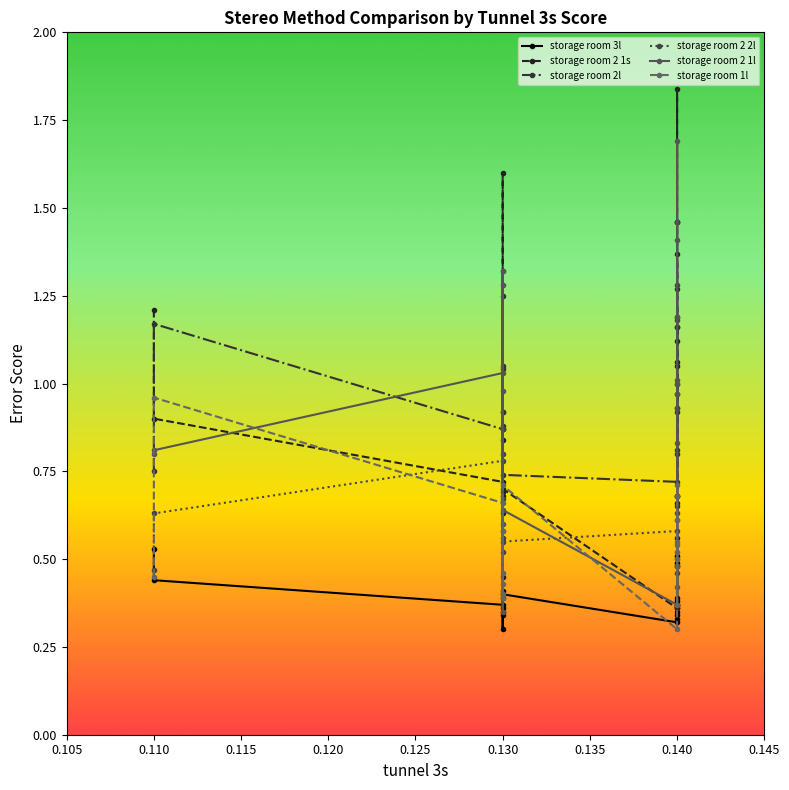

Rank the series by their maximum value, from lowest to highest.

storage room 3l, storage room 1l, storage room 2l, storage room 2 2l, storage room 2 1l, storage room 2 1s